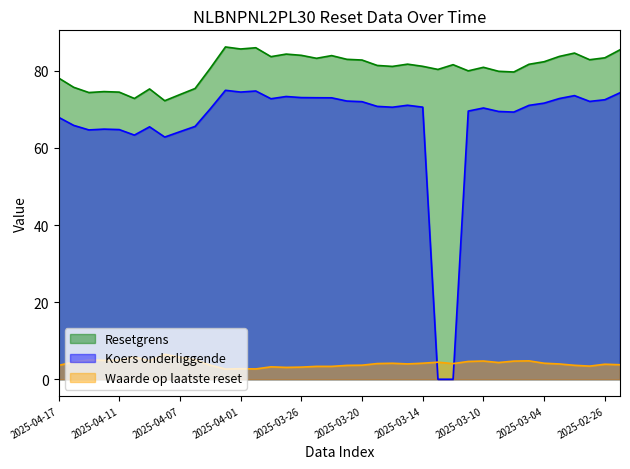

How many lines are shown in the chart?

3